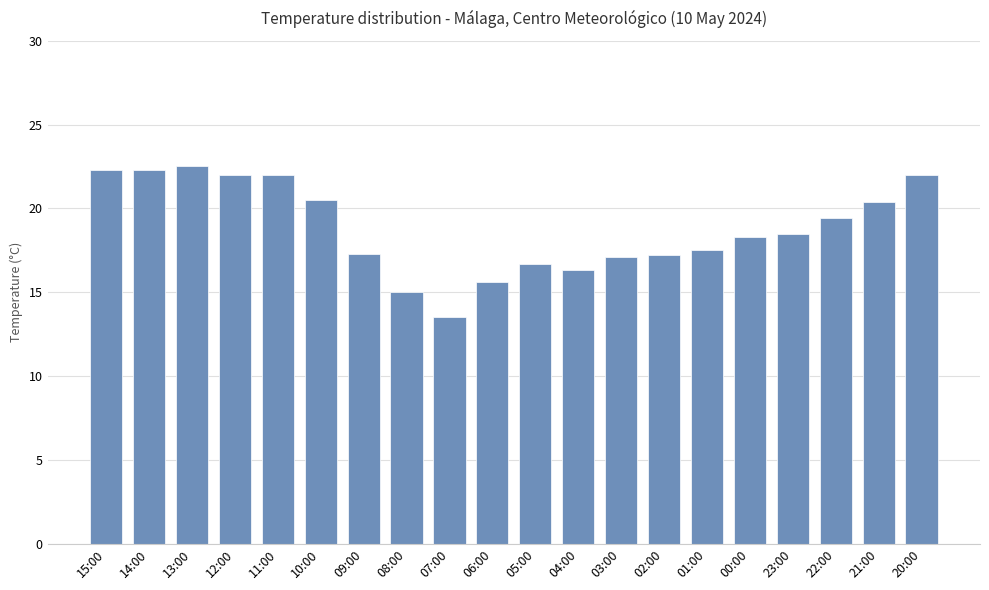

The chart shows a value of 20.5 at 10:00. True or false?

True